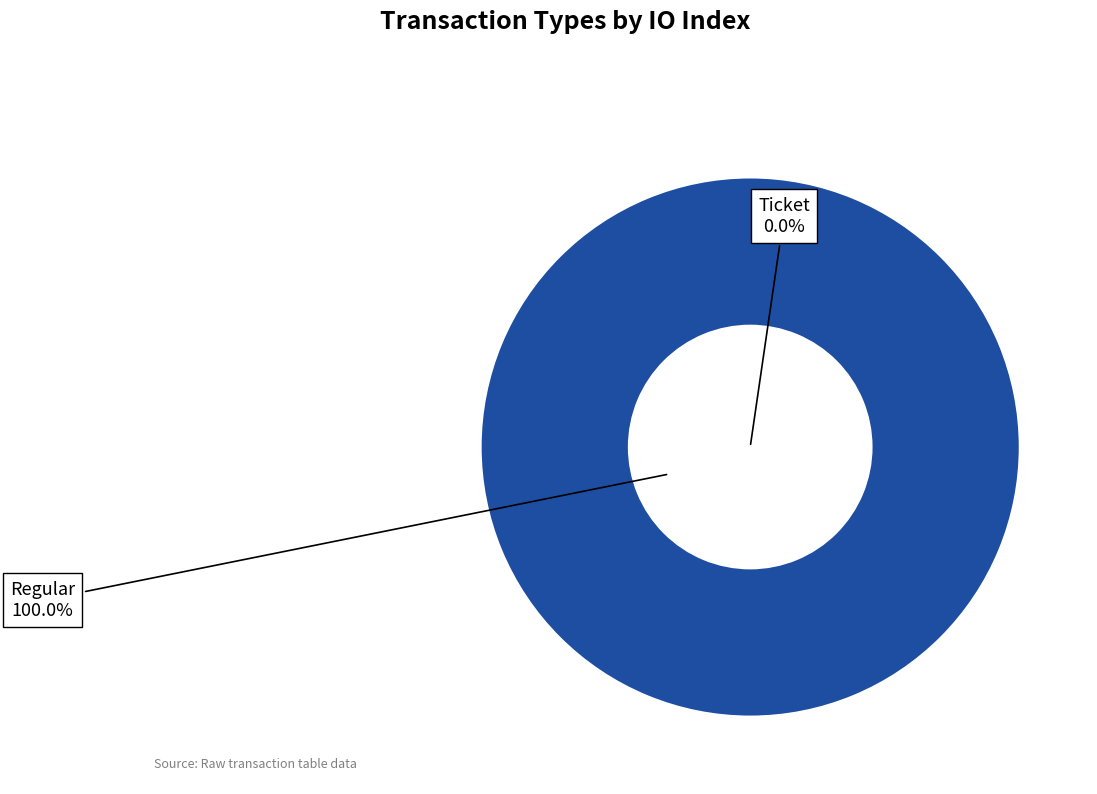

What is the smallest slice in the pie chart?

Ticket